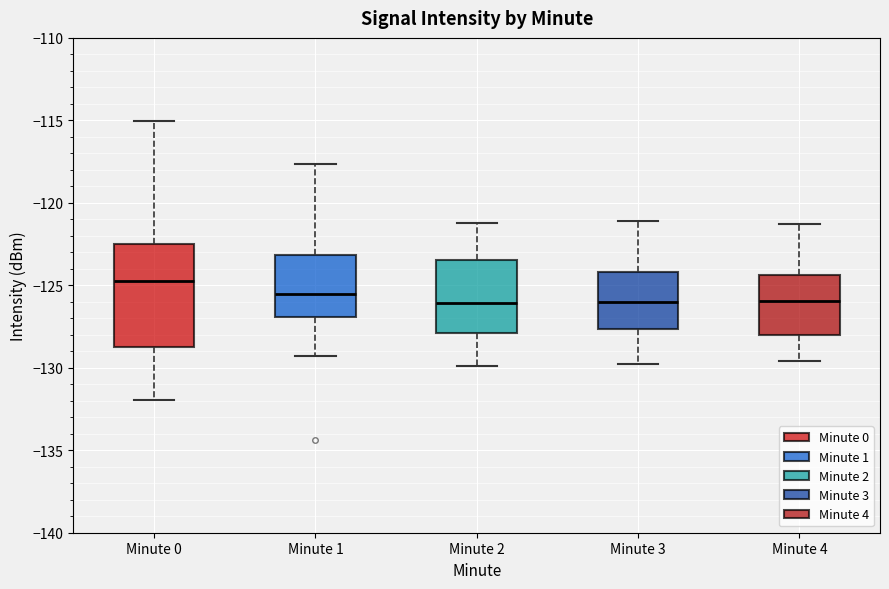

Reading left to right, read every box against the y-axis: the position of its median line, the range the box covers, and the ends of its whiskers. The values are not printed on the chart, so give them approximately, as read against the axis.

Minute 0: median -124.5, box -129.0 to -122.5, whiskers -132.0 to -115.0
Minute 1: median -125.5, box -127.0 to -123.0, whiskers -129.5 to -117.5
Minute 2: median -126.0, box -128.0 to -123.5, whiskers -130.0 to -121.0
Minute 3: median -126.0, box -127.5 to -124.0, whiskers -130.0 to -121.0
Minute 4: median -126.0, box -128.0 to -124.5, whiskers -129.5 to -121.5